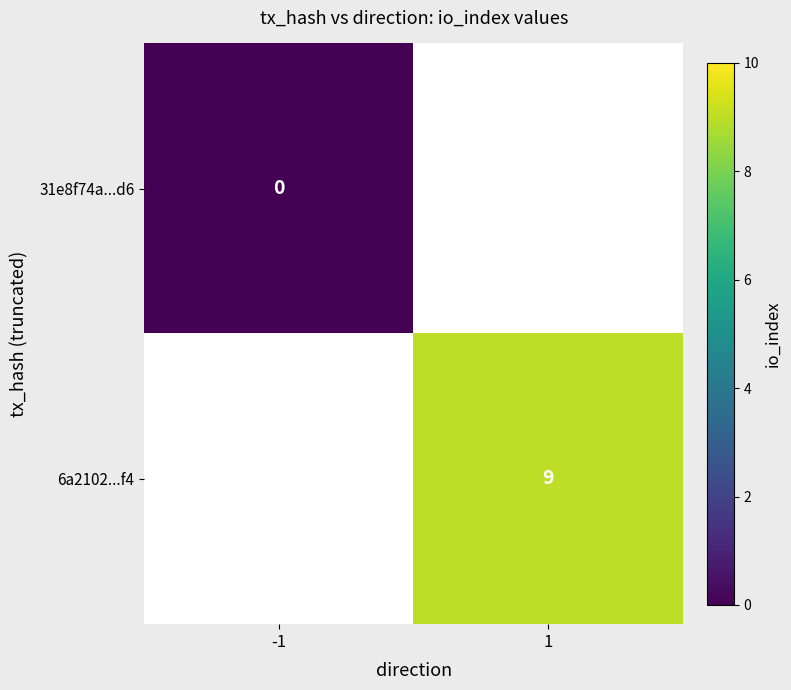

How many series are shown in this chart?

2